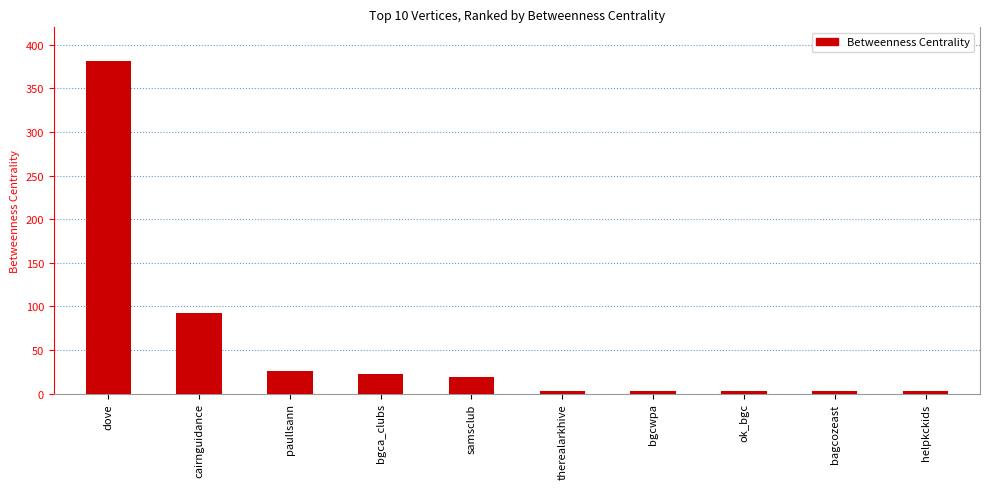

How many data points are above 18?

5